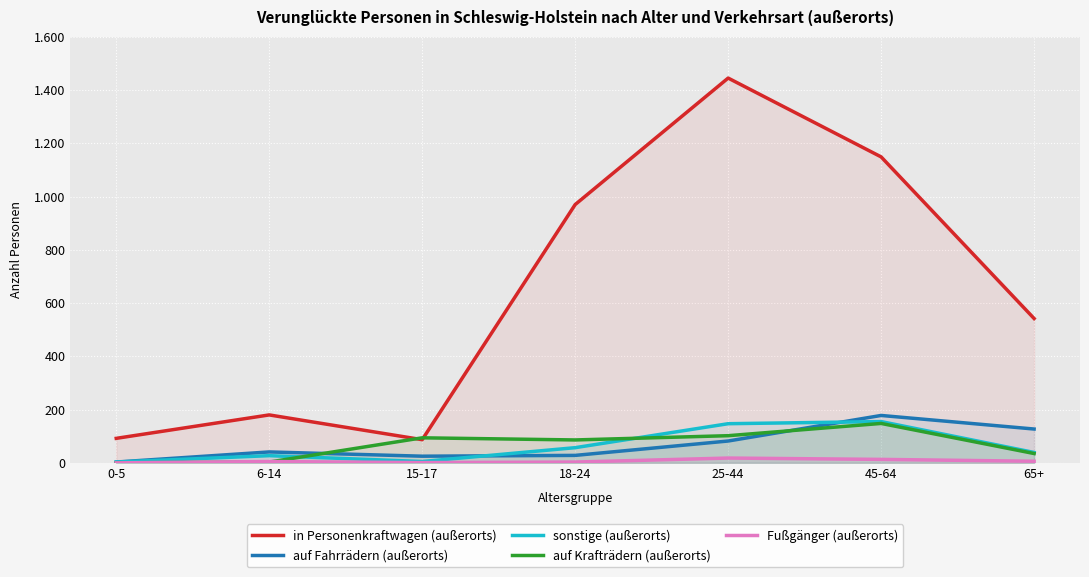

What is the sum of the sonstige (außerorts) values at 0-5 and 25-44?

150